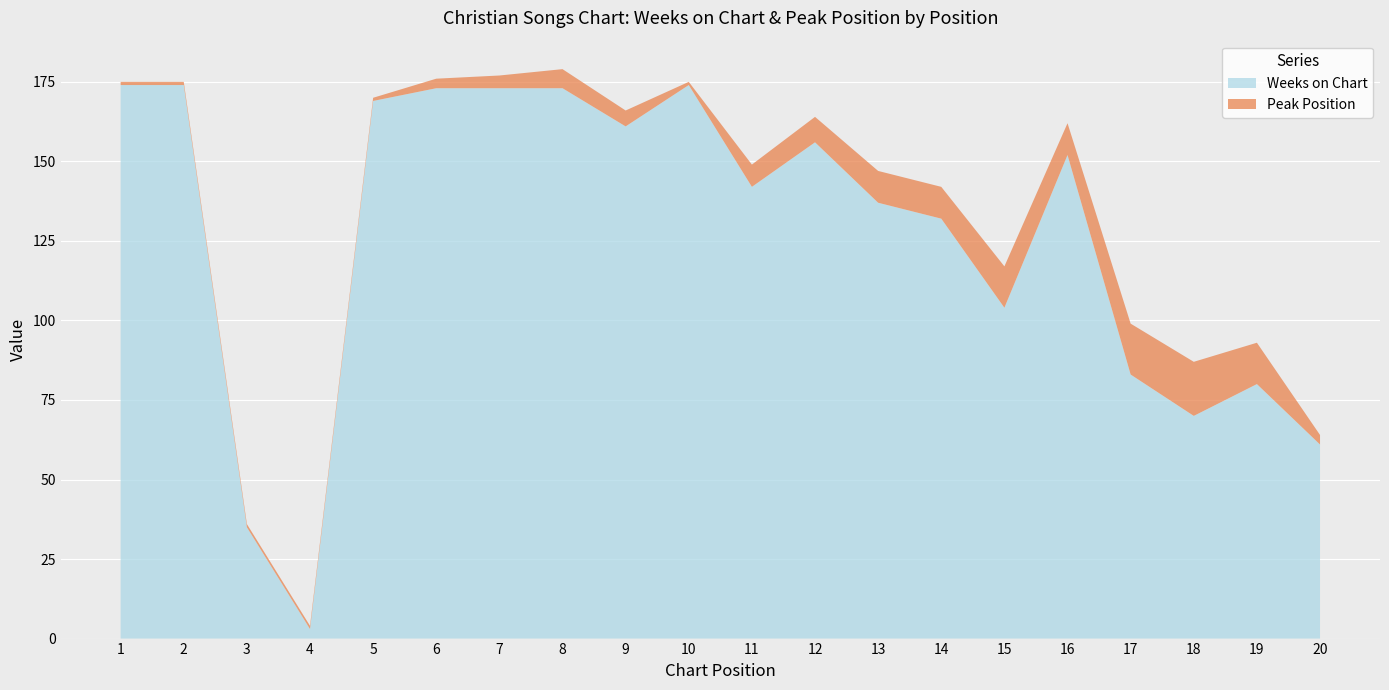

Reading left to right, transcribe all the data shown in this chart.

Weeks on Chart: 1=174	2=174	3=35	4=3	5=169	6=173	7=173	8=173	9=161	10=174	11=142	12=156	13=137	14=132	15=104	16=152	17=83	18=70	19=80	20=61
Peak Position: 1=1	2=1	3=1	4=1	5=1	6=3	7=4	8=6	9=5	10=1	11=7	12=8	13=10	14=10	15=13	16=10	17=16	18=17	19=13	20=3